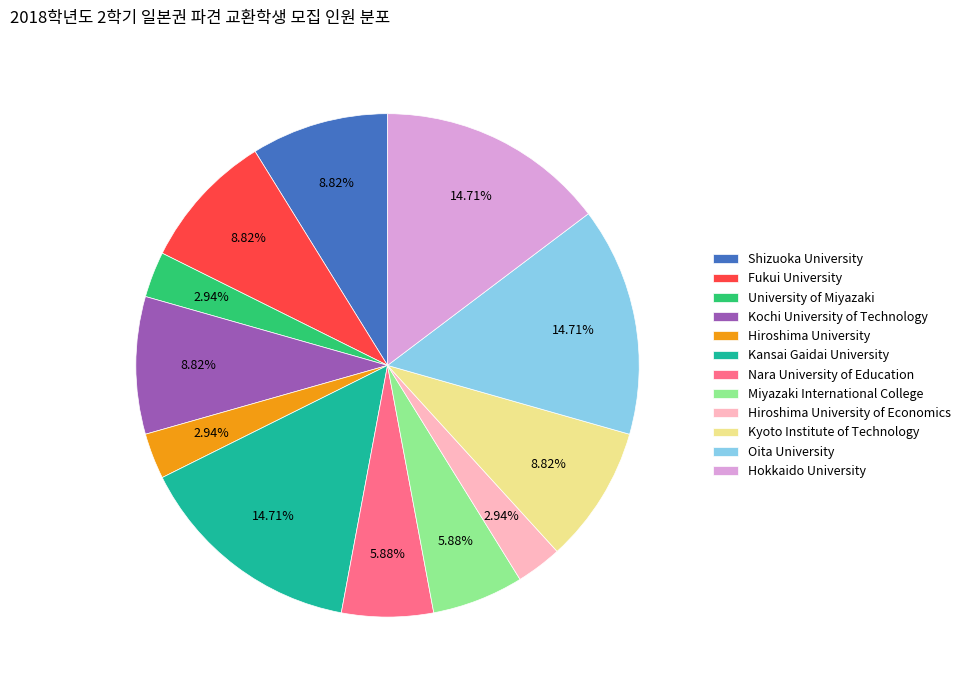

Is there a majority slice in this chart?

No